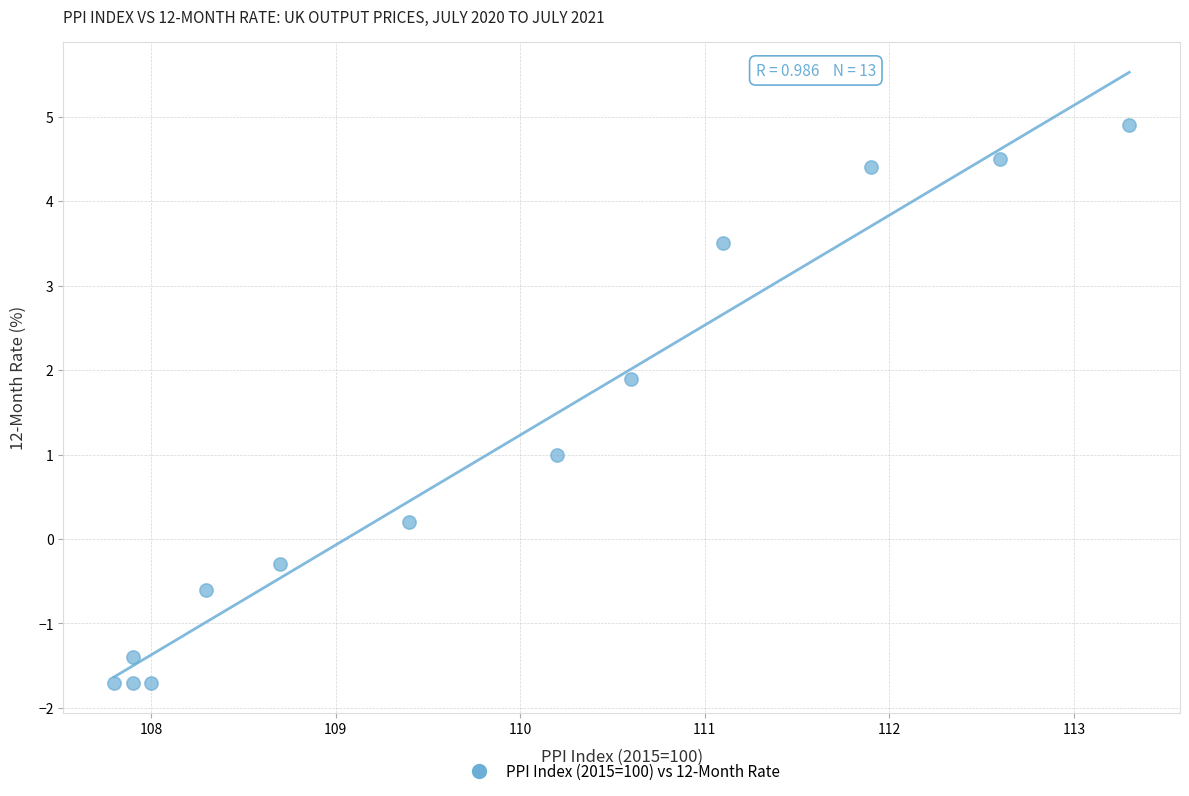

What is the range of Y values (max minus min)?

6.6